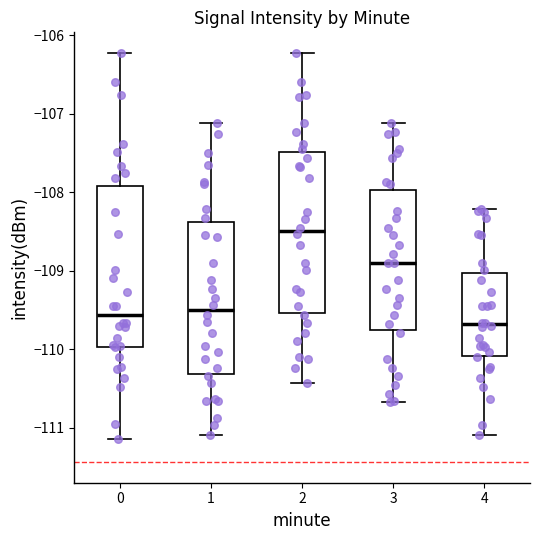

Where is the lower edge of the box at x = 3 on the y-axis? The values are not printed on the chart, so give them approximately, as read against the axis.

-109.8